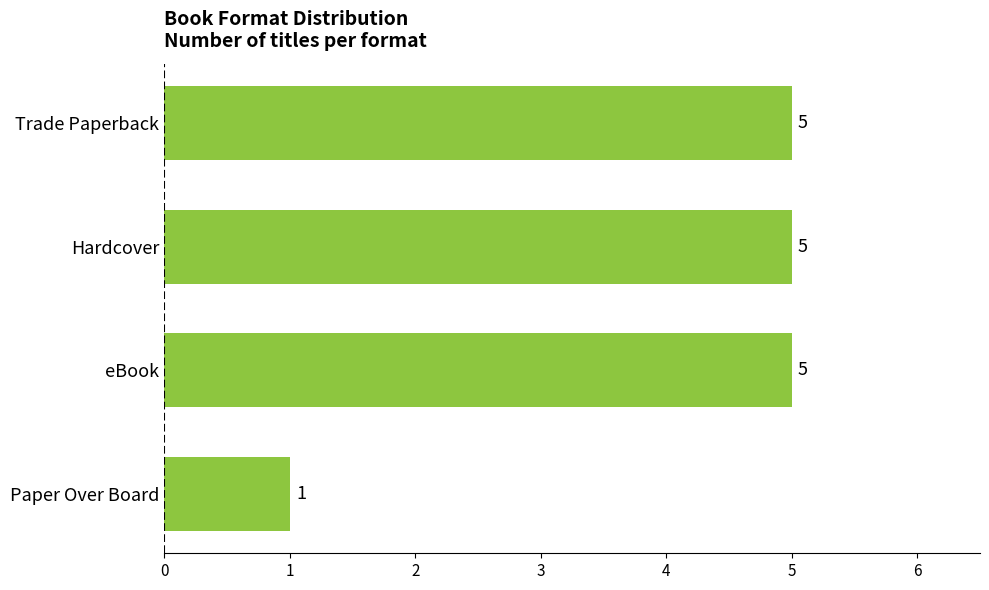

Reading bottom to top, what are all the values shown in this chart?

1	5	5	5